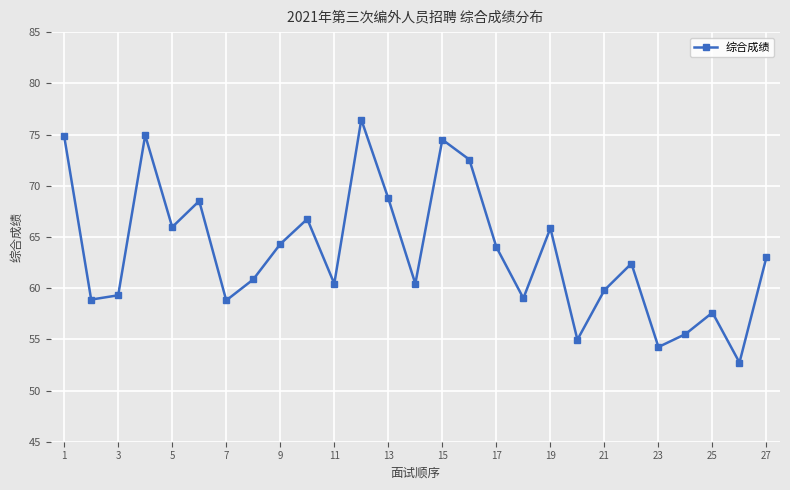

What is the smallest value displayed?

52.7